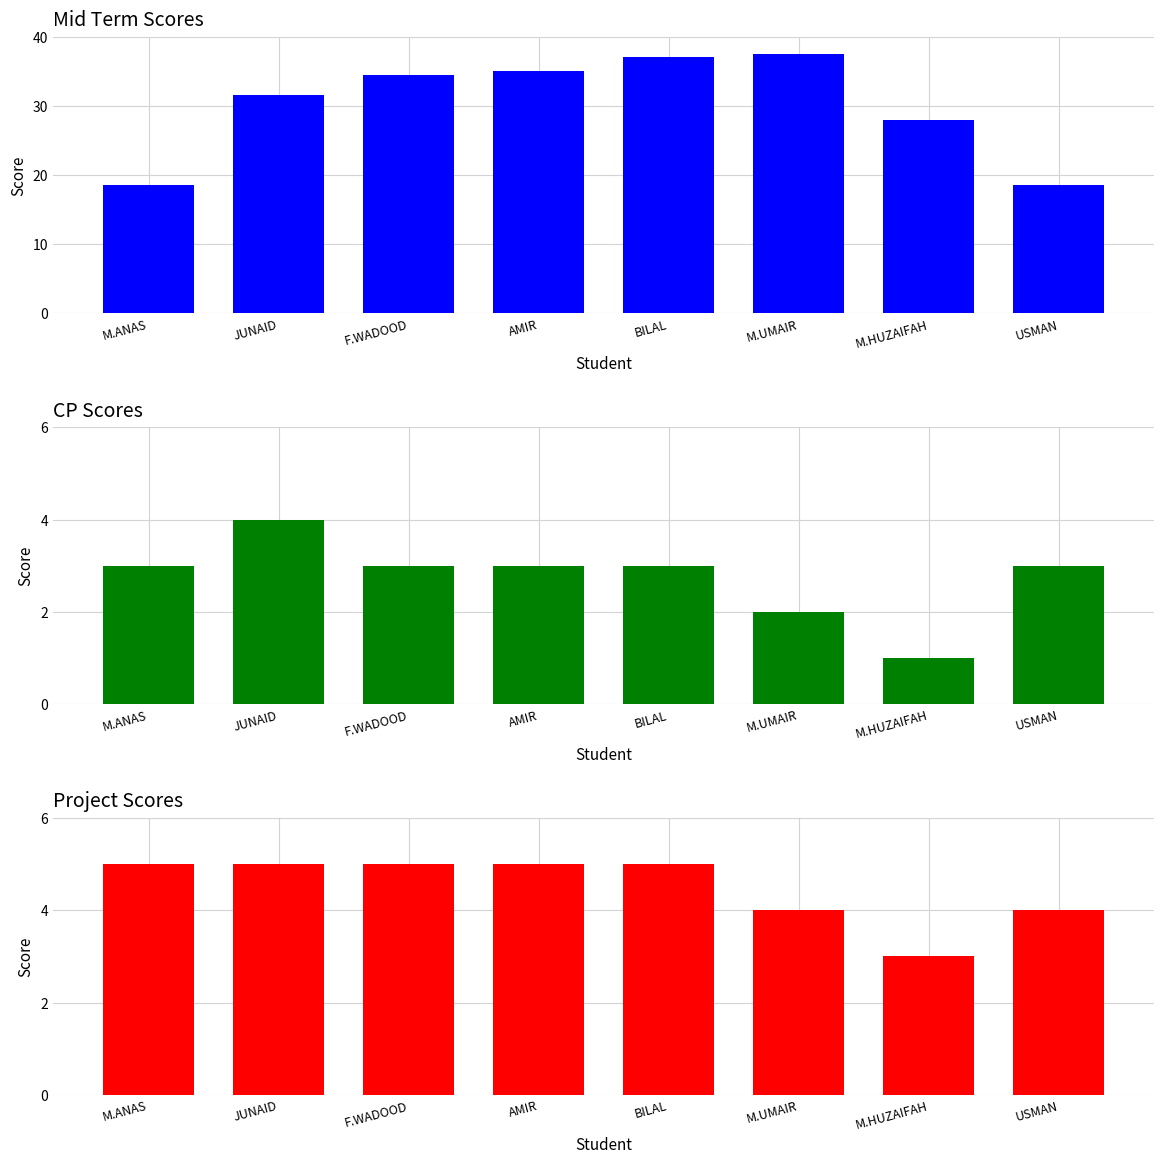

What is the difference between the highest and lowest values at USMAN?

15.5